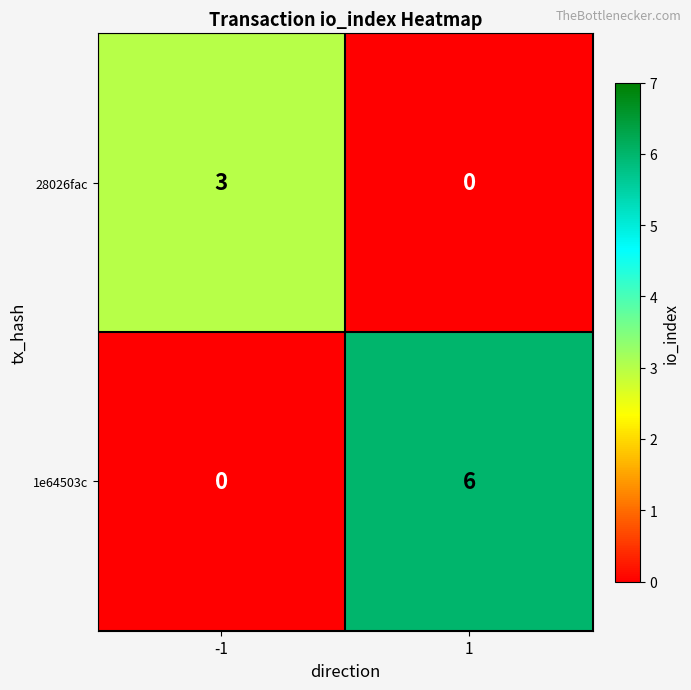

Rank the categories by 28026fac value from highest to lowest.

-1, 1